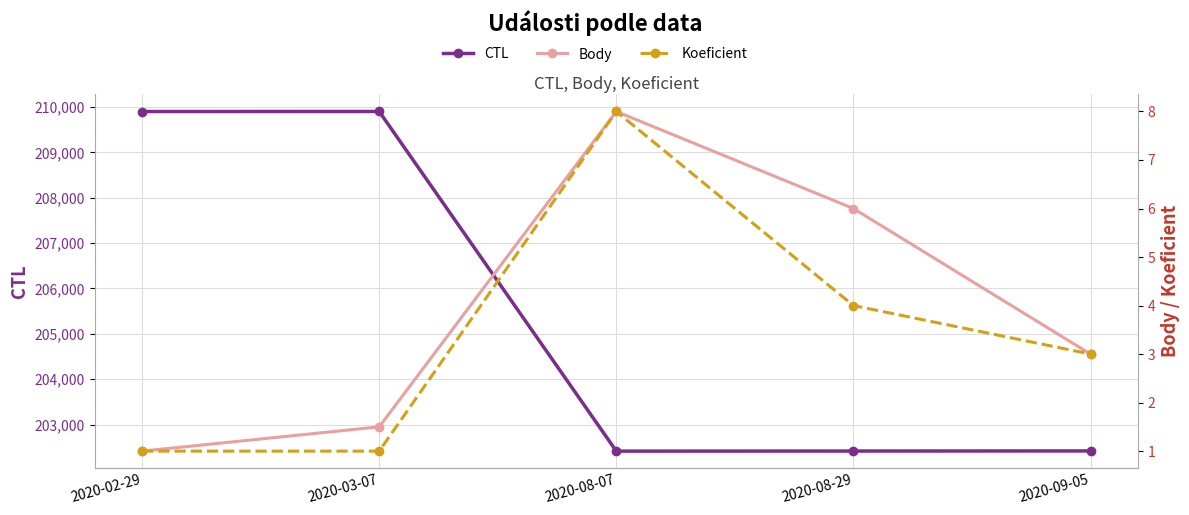

How many distinct data groups are displayed?

3